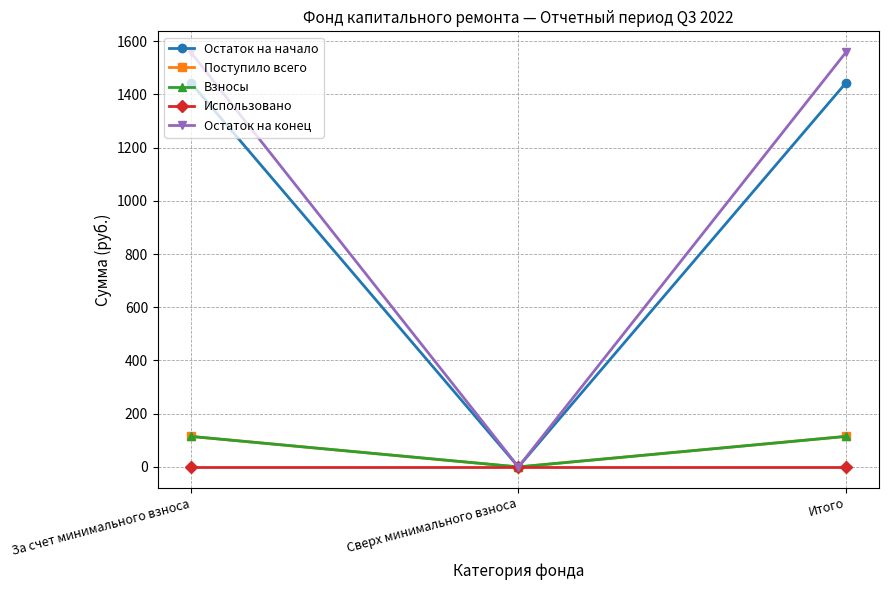

Does the chart have visible grid lines?

Yes